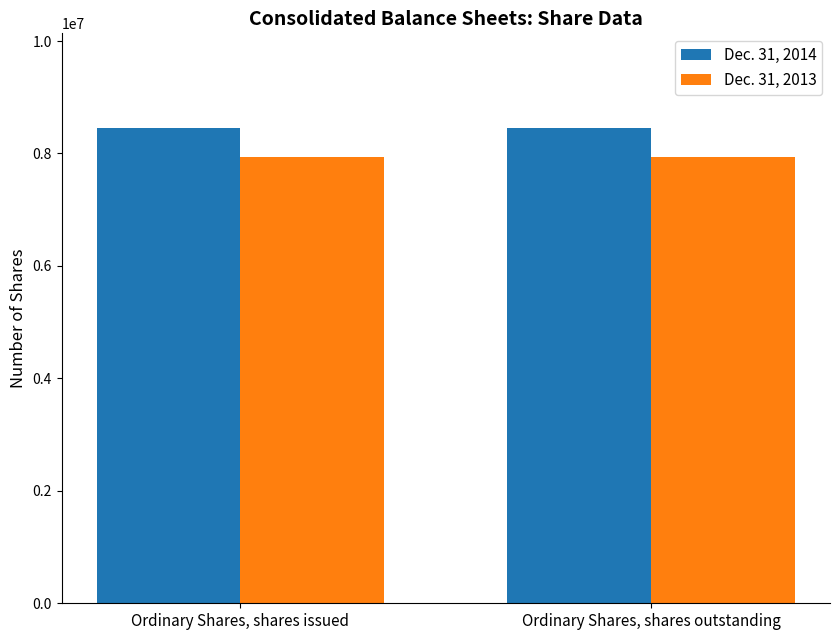

List the series in order of their overall mean, lowest first.

Dec. 31, 2013, Dec. 31, 2014